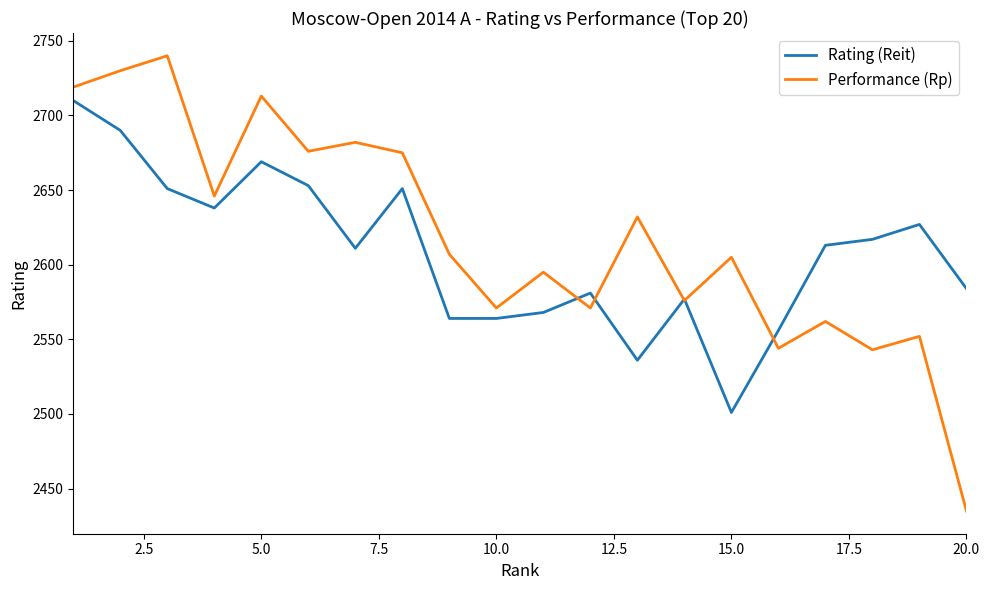

Which series has the widest spread of values?

Performance (Rp)